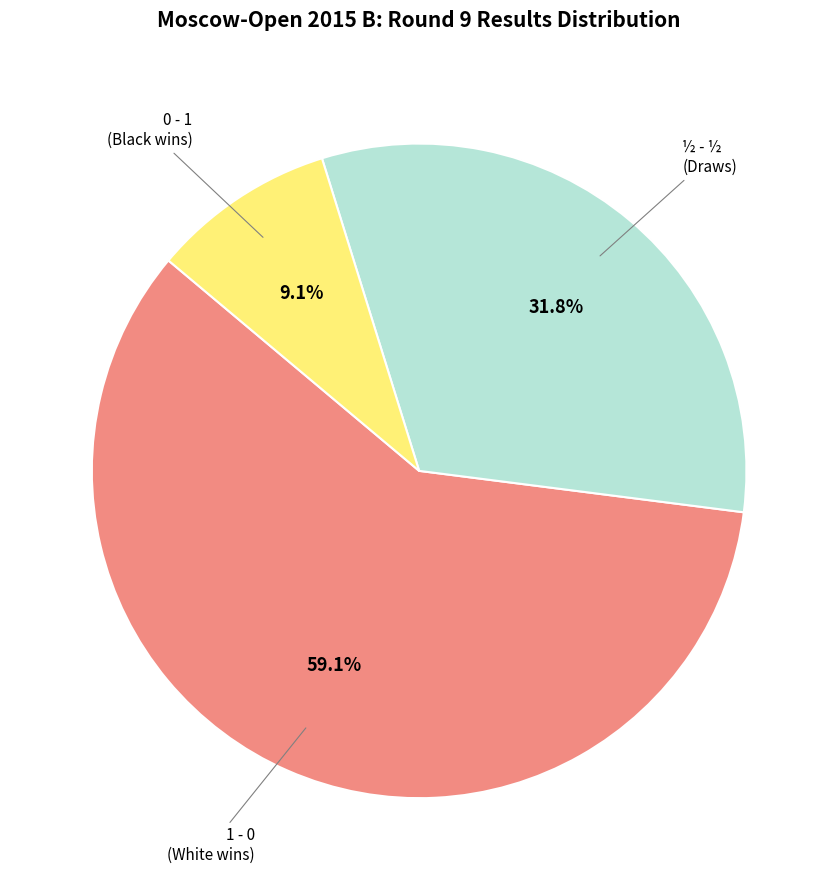

How many segments does this pie chart have?

3